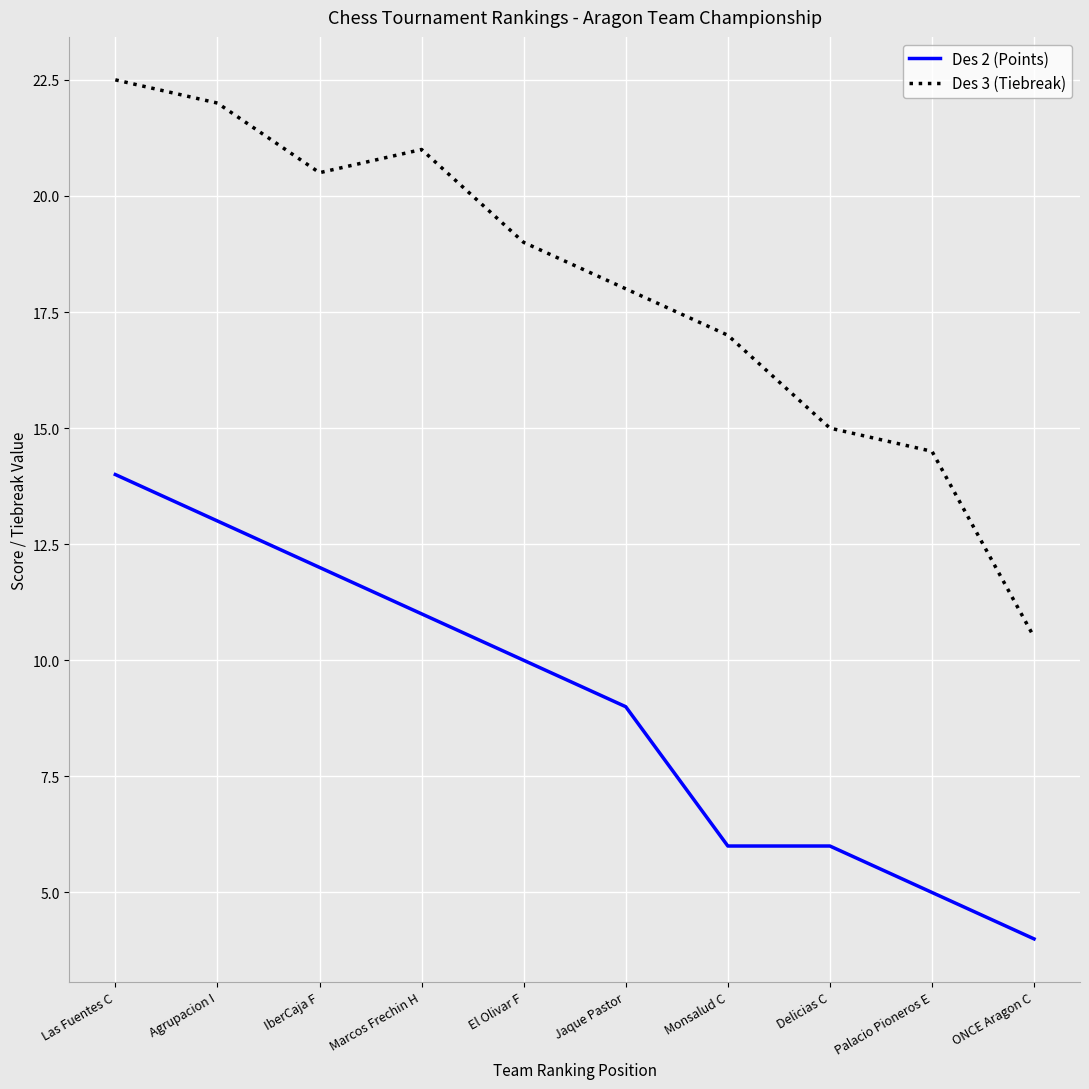

True or false: Des 2 (Points) has more than 2 points higher than both neighbors.

False